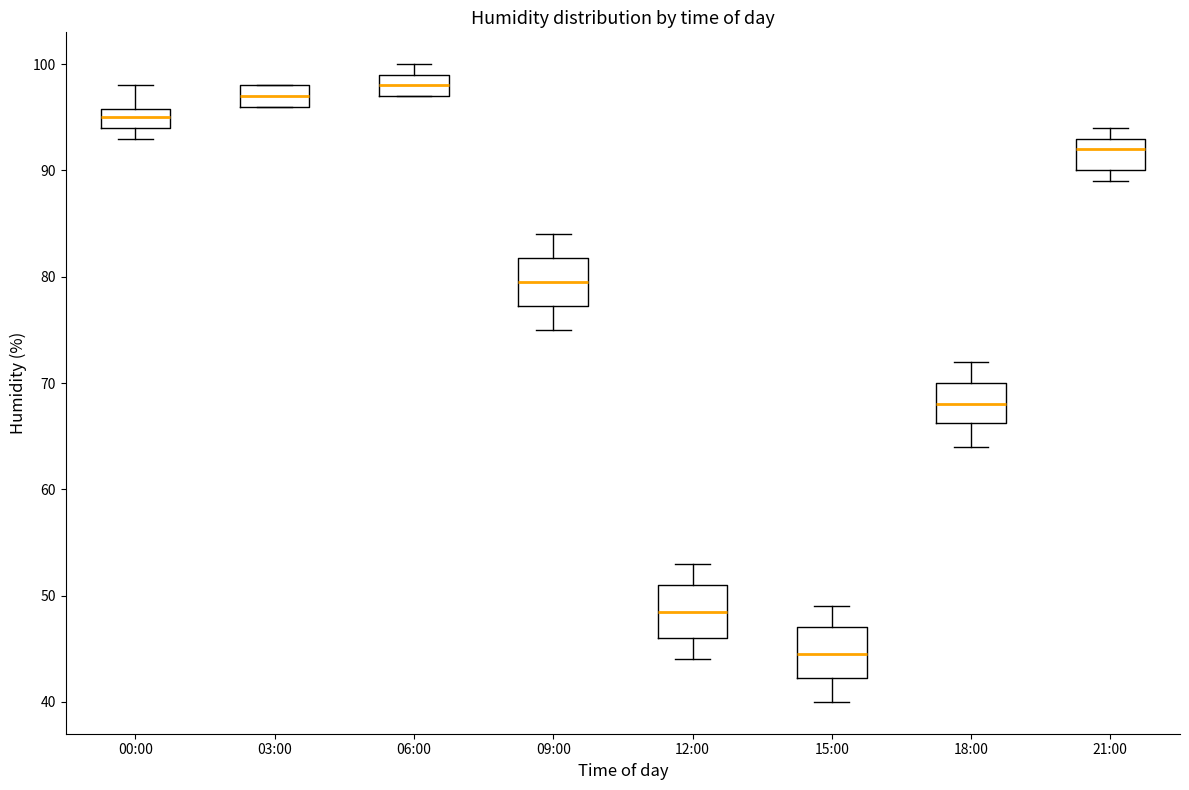

Reading left to right, transcribe this box plot: for each box, give where its median line is, the range the box spans, and where its two whiskers end, as read against the y-axis. The values are not printed on the chart, so give them approximately, as read against the axis.

00:00: median 95, box 94 to 96, whiskers 93 to 98
03:00: median 97, box 96 to 98, whiskers 96 to 98
06:00: median 98, box 97 to 99, whiskers 97 to 100
09:00: median 80, box 77 to 82, whiskers 75 to 84
12:00: median 49, box 46 to 51, whiskers 44 to 53
15:00: median 45, box 42 to 47, whiskers 40 to 49
18:00: median 68, box 66 to 70, whiskers 64 to 72
21:00: median 92, box 90 to 93, whiskers 89 to 94